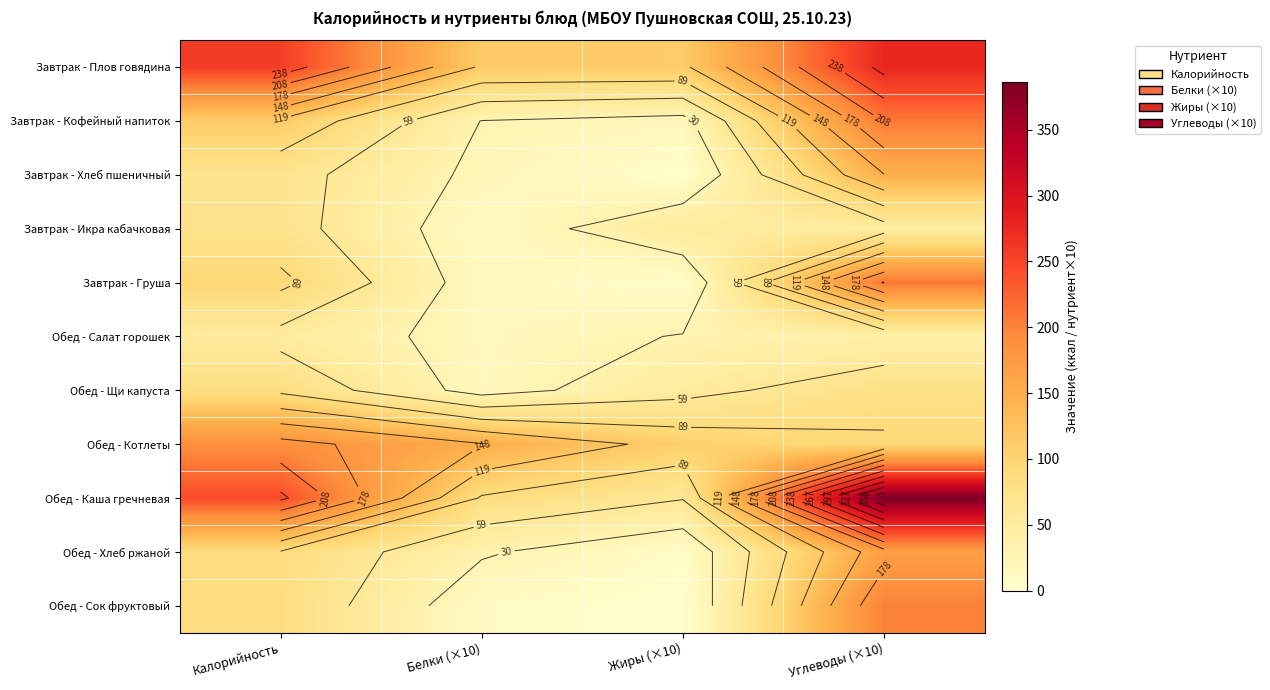

At which label does Обед - Котлеты reach its peak?

Калорийность